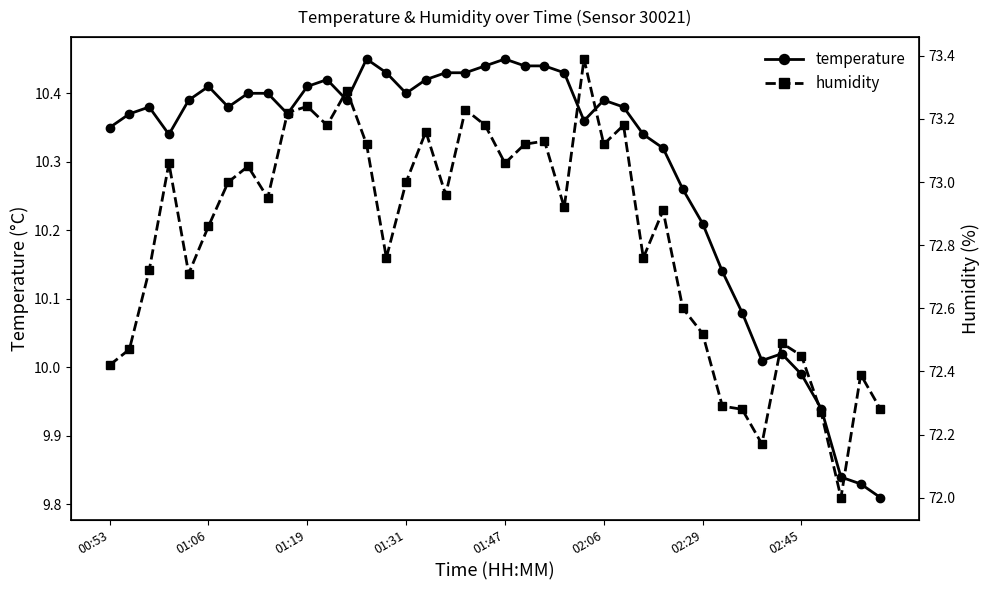

True or false: humidity and temperature intersect in this chart.

False